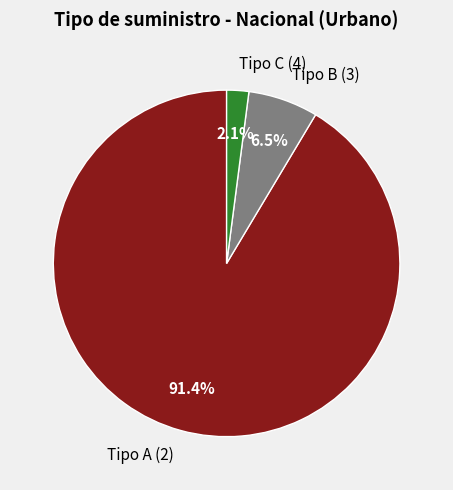

Approximately how many times larger is the value at Tipo C (4) compared to Tipo B (3)?

0.3